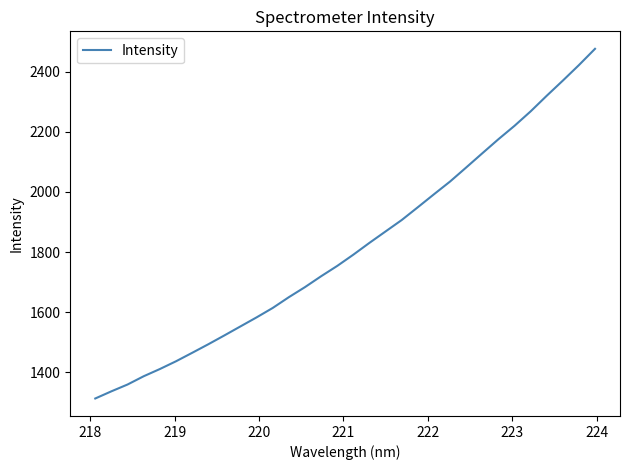

What is the greatest value displayed?

2475.8